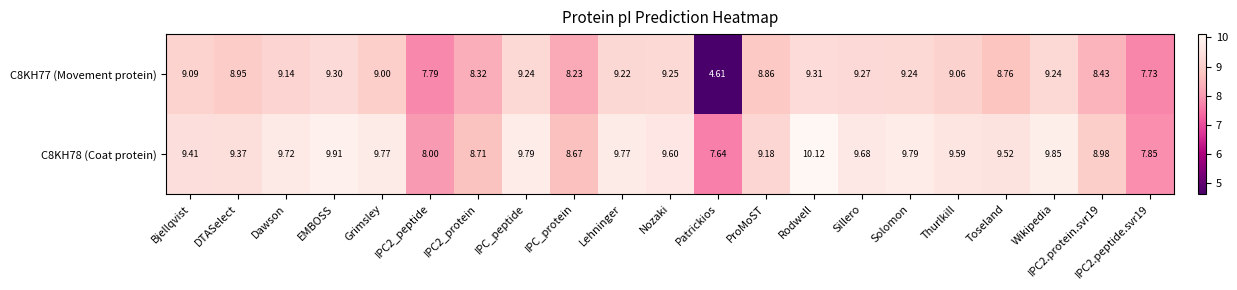

At which category is the sum across all series the highest?

Rodwell